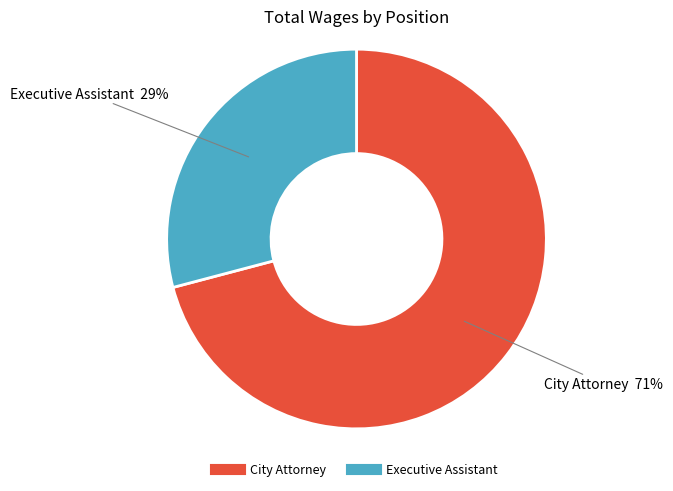

Is there any slice that represents more than half of the pie?

Yes